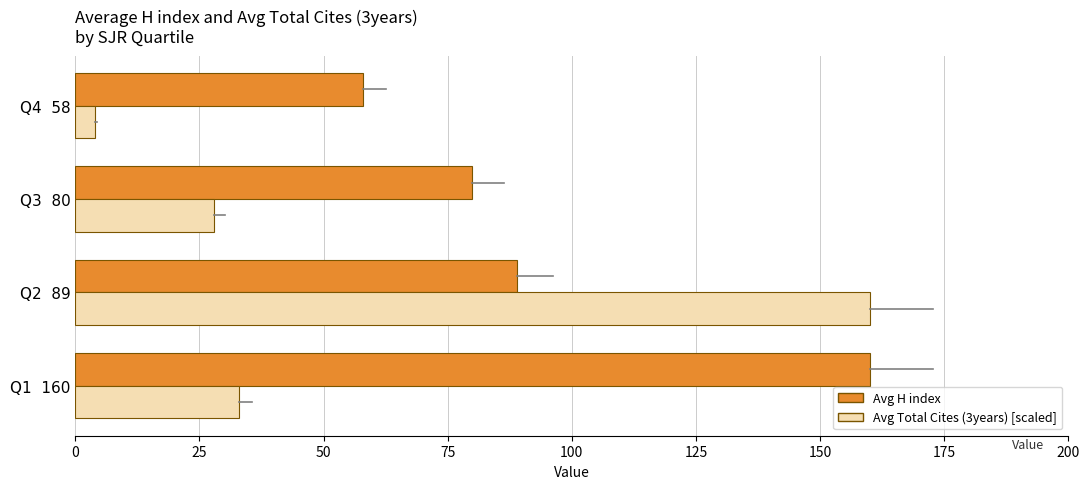

What are all the series names shown in the legend?

Avg H index, Avg Total Cites (3years) [scaled]